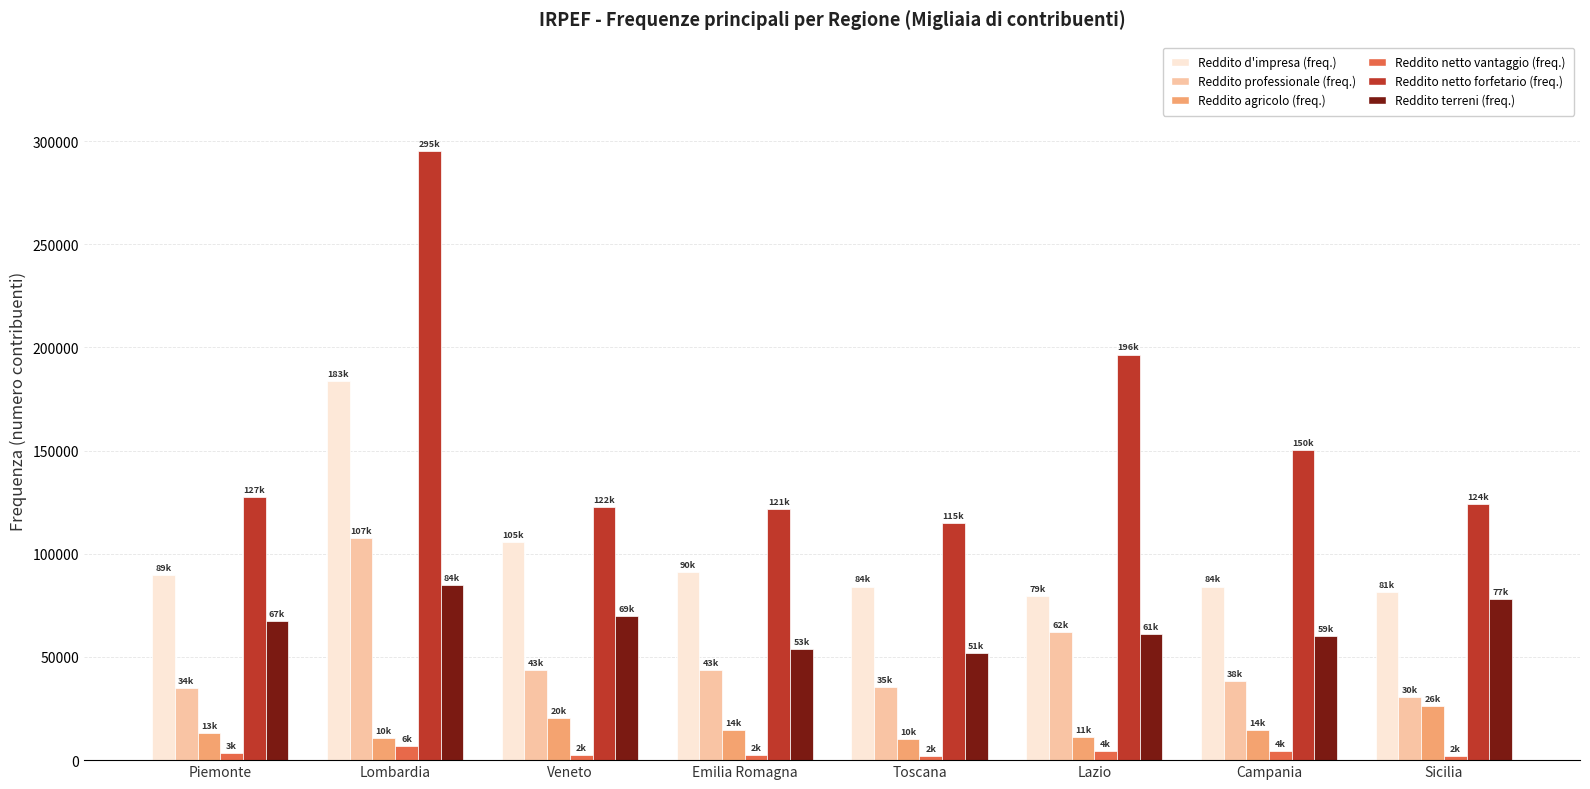

Is the value of Reddito netto vantaggio (freq.) at Sicilia greater than the value of Reddito netto forfetario (freq.) at Sicilia?

No